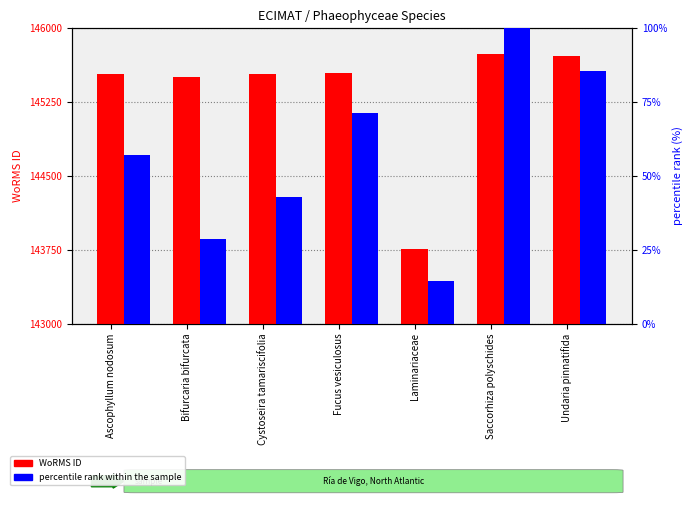

Where is WoRMS ID nearest to the value 144745?

Bifurcaria bifurcata